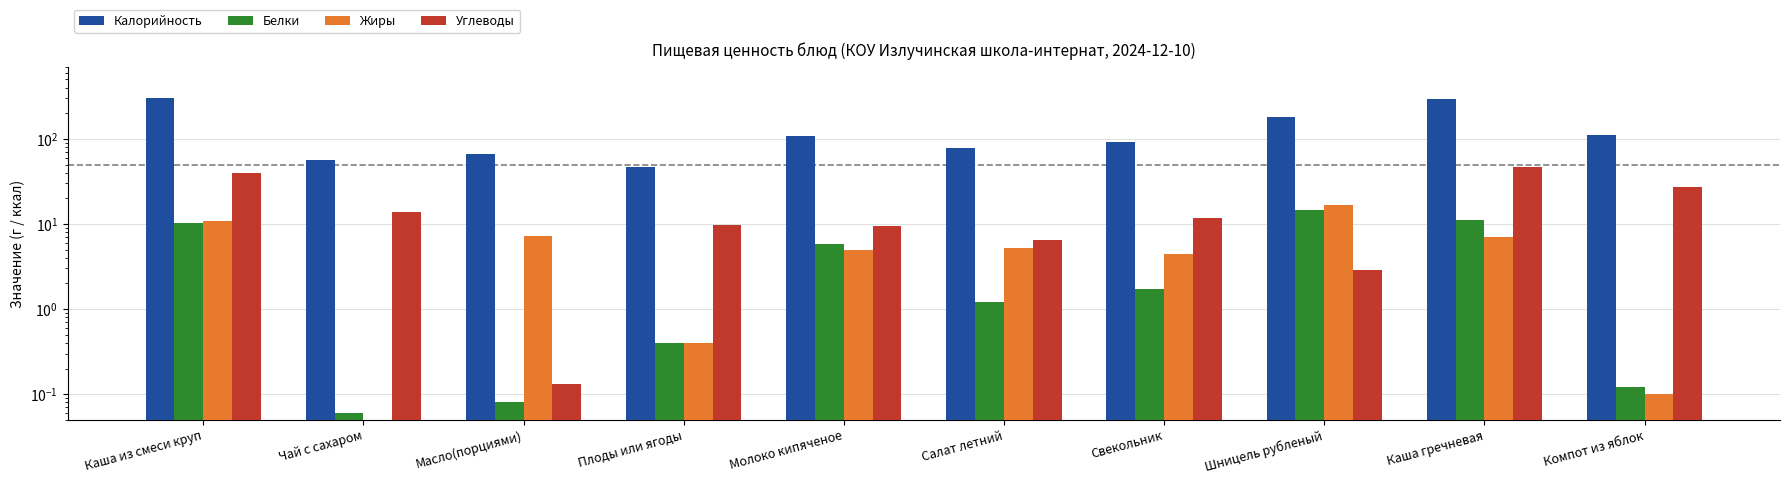

How many bars are there in total?

40